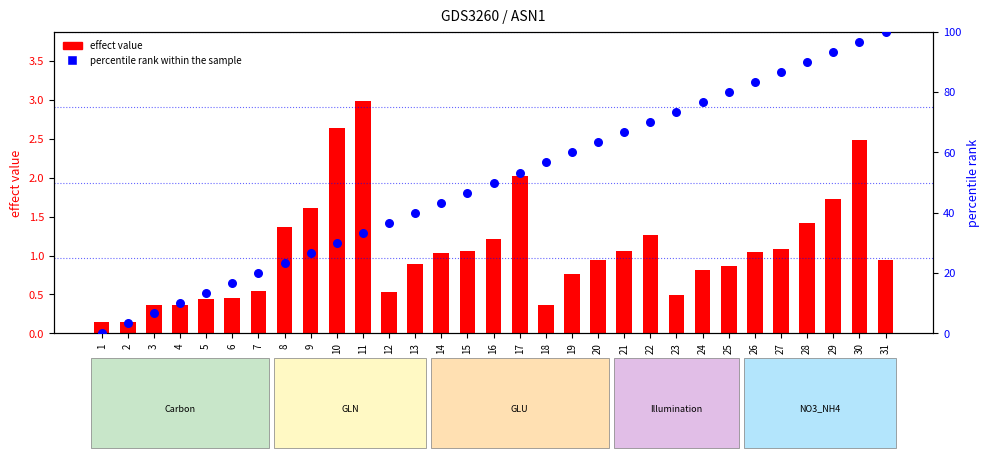

At how many categories does at least one series exceed 96?

2